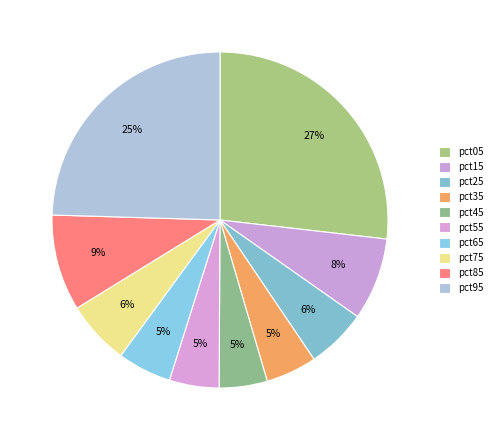

How many segments does this pie chart have?

10